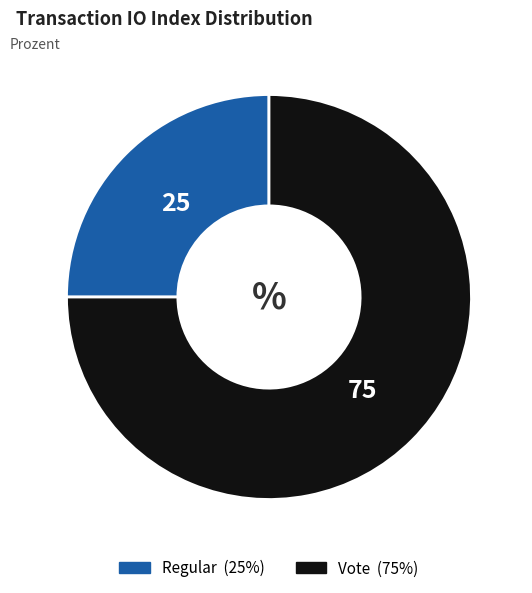

Is there a majority slice in this chart?

Yes